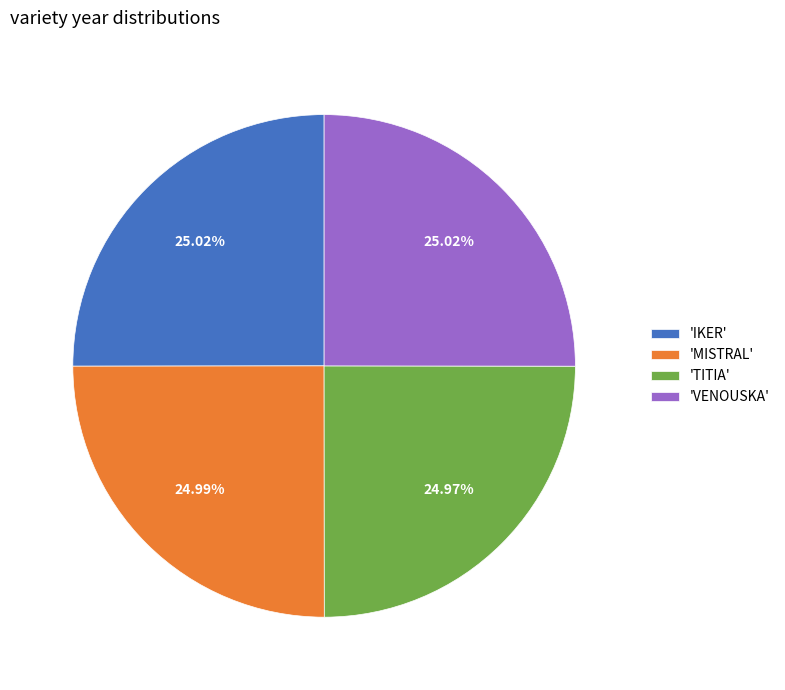

Is there a majority slice in this chart?

No